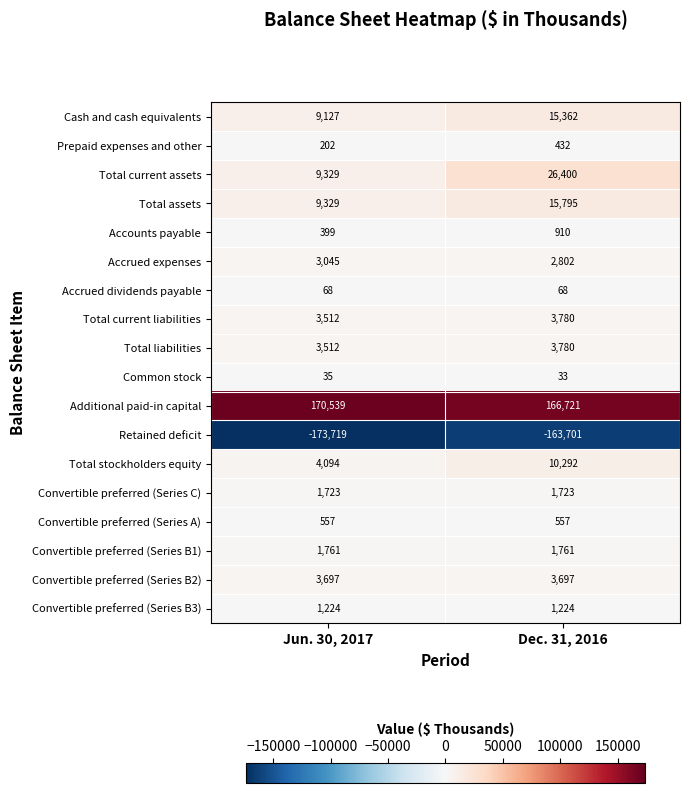

At which category is the sum across all series the highest?

Dec. 31, 2016